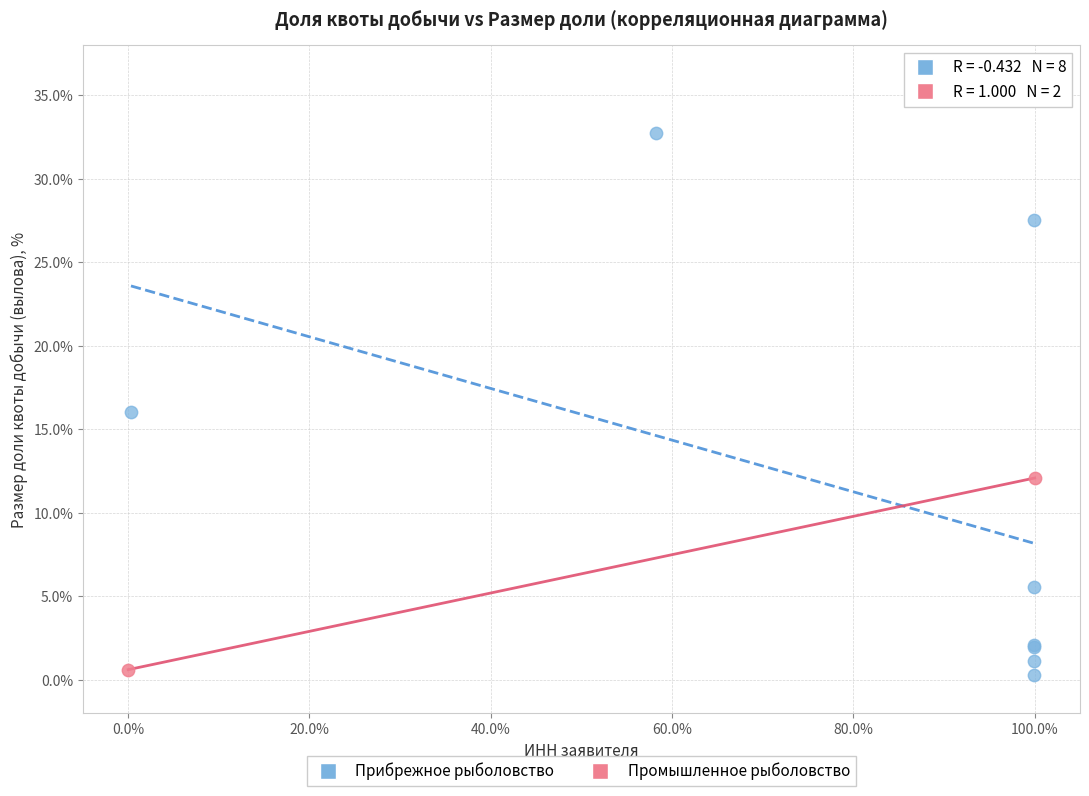

What are all the series names shown in the legend?

Прибрежное рыболовство, Промышленное рыболовство